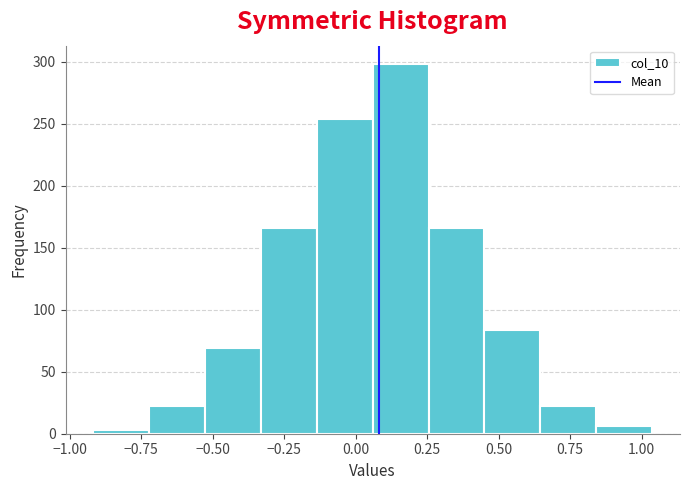

Around what value on the x-axis is the tallest bar? Give the approximate position of its centre, as read against the axis.

0.15